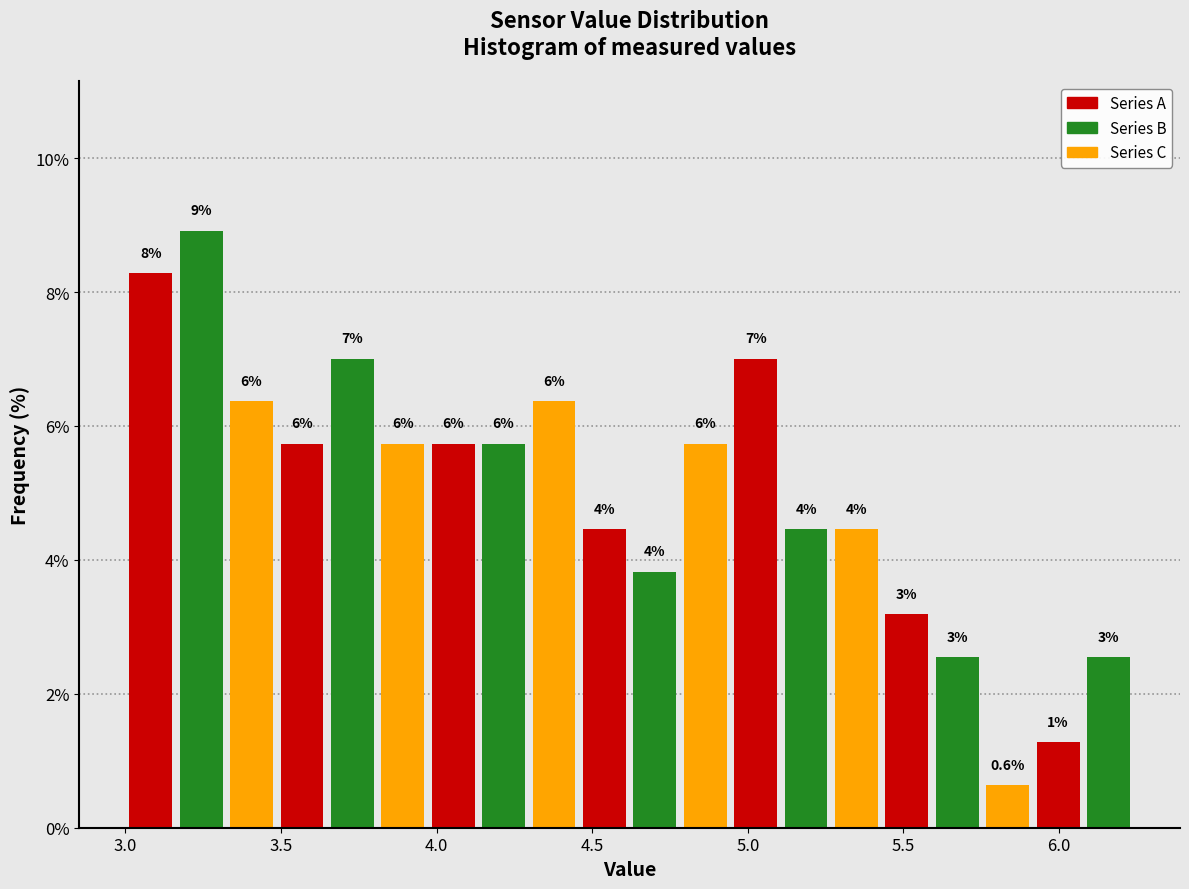

Around what value on the x-axis is the tallest bar? Give the approximate position of its centre, as read against the axis.

3.25